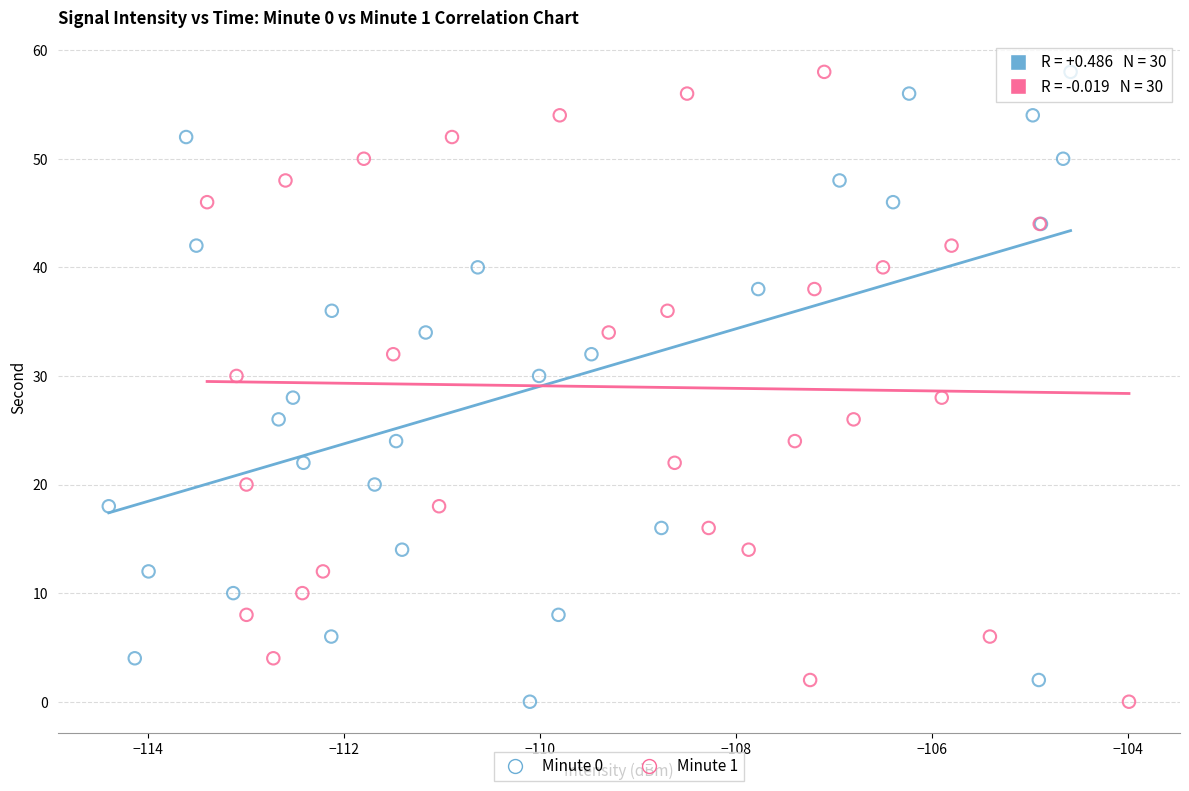

What are all the series names shown in the legend?

Minute 0, Minute 1